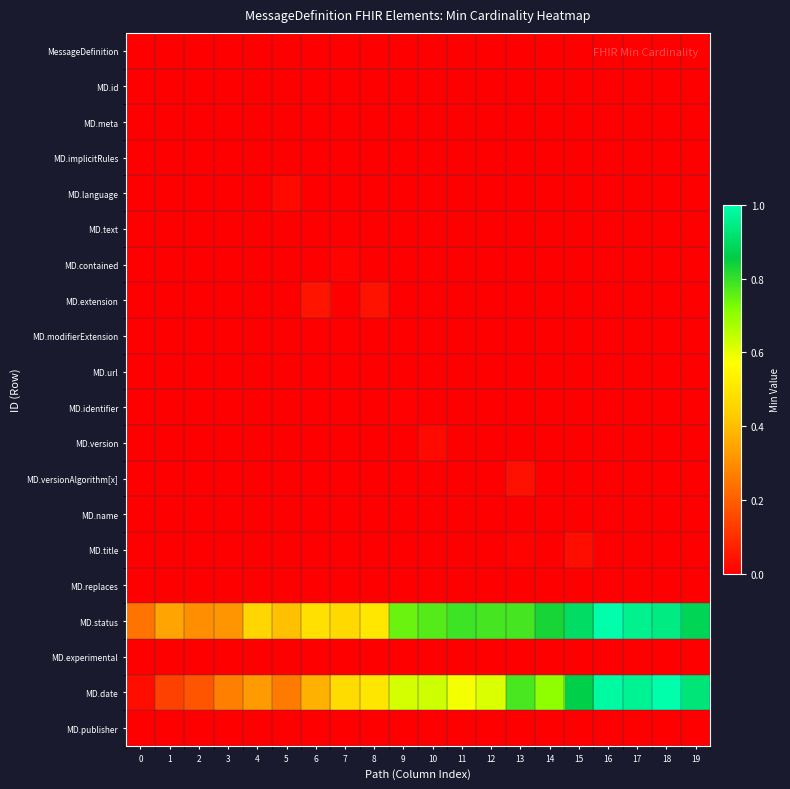

Reading right to left, transcribe all the data shown in this chart.

MessageDefinition: 19=0.0	18=0.0	17=0.0	16=0.0	15=0.0	14=0.0	13=0.0	12=0.0	11=0.0	10=0.0	9=0.0	8=0.0	7=0.0	6=0.0	5=0.0	4=0.0	3=0.0	2=0.0	1=0.0	0=0.0
MD.id: 19=0.0	18=0.0	17=0.0	16=0.0	15=0.0	14=0.0	13=0.0	12=0.0	11=0.0	10=0.0	9=0.0	8=0.0	7=0.0	6=0.0	5=0.0	4=0.0	3=0.0	2=0.0	1=0.0	0=0.0
MD.meta: 19=0.0	18=0.0	17=0.0	16=0.0	15=0.0	14=0.0	13=0.0	12=0.0	11=0.0	10=0.0	9=0.0	8=0.0	7=0.0	6=0.0	5=0.0	4=0.0	3=0.0	2=0.0	1=0.0	0=0.0
MD.implicitRules: 19=0.0	18=0.0	17=0.0	16=0.0	15=0.0	14=0.0	13=0.0	12=0.0	11=0.0	10=0.0	9=0.0	8=0.0	7=0.0	6=0.0	5=0.0	4=0.0	3=0.0	2=0.0	1=0.0	0=0.0
MD.language: 19=0.0	18=0.0	17=0.0	16=0.0	15=0.0	14=0.0	13=0.0	12=0.0	11=0.0	10=0.0	9=0.0	8=0.0	7=0.0	6=0.0	5=0.0	4=0.0	3=0.0	2=0.0	1=0.0	0=0.0
MD.text: 19=0.0	18=0.0	17=0.0	16=0.0	15=0.0	14=0.0	13=0.0	12=0.0	11=0.0	10=0.0	9=0.0	8=0.0	7=0.0	6=0.0	5=0.0	4=0.0	3=0.0	2=0.0	1=0.0	0=0.0
MD.contained: 19=0.0	18=0.0	17=0.0	16=0.0	15=0.0	14=0.0	13=0.0	12=0.0	11=0.0	10=0.0	9=0.0	8=0.0	7=0.0	6=0.0	5=0.0	4=0.0	3=0.0	2=0.0	1=0.0	0=0.0
MD.extension: 19=0.0	18=0.0	17=0.0	16=0.0	15=0.0	14=0.0	13=0.0	12=0.0	11=0.0	10=0.0	9=0.0	8=0.0	7=0.0	6=0.0	5=0.0	4=0.0	3=0.0	2=0.0	1=0.0	0=0.0
MD.modifierExtension: 19=0.0	18=0.0	17=0.0	16=0.0	15=0.0	14=0.0	13=0.0	12=0.0	11=0.0	10=0.0	9=0.0	8=0.0	7=0.0	6=0.0	5=0.0	4=0.0	3=0.0	2=0.0	1=0.0	0=0.0
MD.url: 19=0.0	18=0.0	17=0.0	16=0.0	15=0.0	14=0.0	13=0.0	12=0.0	11=0.0	10=0.0	9=0.0	8=0.0	7=0.0	6=0.0	5=0.0	4=0.0	3=0.0	2=0.0	1=0.0	0=0.0
MD.identifier: 19=0.0	18=0.0	17=0.0	16=0.0	15=0.0	14=0.0	13=0.0	12=0.0	11=0.0	10=0.0	9=0.0	8=0.0	7=0.0	6=0.0	5=0.0	4=0.0	3=0.0	2=0.0	1=0.0	0=0.0
MD.version: 19=0.0	18=0.0	17=0.0	16=0.0	15=0.0	14=0.0	13=0.0	12=0.0	11=0.0	10=0.0	9=0.0	8=0.0	7=0.0	6=0.0	5=0.0	4=0.0	3=0.0	2=0.0	1=0.0	0=0.0
MD.versionAlgorithm[x]: 19=0.0	18=0.0	17=0.0	16=0.0	15=0.0	14=0.0	13=0.0	12=0.0	11=0.0	10=0.0	9=0.0	8=0.0	7=0.0	6=0.0	5=0.0	4=0.0	3=0.0	2=0.0	1=0.0	0=0.0
MD.name: 19=0.0	18=0.0	17=0.0	16=0.0	15=0.0	14=0.0	13=0.0	12=0.0	11=0.0	10=0.0	9=0.0	8=0.0	7=0.0	6=0.0	5=0.0	4=0.0	3=0.0	2=0.0	1=0.0	0=0.0
MD.title: 19=0.0	18=0.0	17=0.0	16=0.0	15=0.0	14=0.0	13=0.0	12=0.0	11=0.0	10=0.0	9=0.0	8=0.0	7=0.0	6=0.0	5=0.0	4=0.0	3=0.0	2=0.0	1=0.0	0=0.0
MD.replaces: 19=0.0	18=0.0	17=0.0	16=0.0	15=0.0	14=0.0	13=0.0	12=0.0	11=0.0	10=0.0	9=0.0	8=0.0	7=0.0	6=0.0	5=0.0	4=0.0	3=0.0	2=0.0	1=0.0	0=0.0
MD.status: 19=0.9	18=0.9	17=1.0	16=1.0	15=0.9	14=0.8	13=0.8	12=0.8	11=0.8	10=0.8	9=0.7	8=0.5	7=0.5	6=0.5	5=0.4	4=0.5	3=0.3	2=0.3	1=0.3	0=0.2
MD.experimental: 19=0.0	18=0.0	17=0.0	16=0.0	15=0.0	14=0.0	13=0.0	12=0.0	11=0.0	10=0.0	9=0.0	8=0.0	7=0.0	6=0.0	5=0.0	4=0.0	3=0.0	2=0.0	1=0.0	0=0.0
MD.date: 19=0.9	18=1.0	17=1.0	16=1.0	15=0.9	14=0.7	13=0.8	12=0.6	11=0.6	10=0.6	9=0.6	8=0.5	7=0.5	6=0.4	5=0.3	4=0.3	3=0.3	2=0.2	1=0.1	0=0.0
MD.publisher: 19=0.0	18=0.0	17=0.0	16=0.0	15=0.0	14=0.0	13=0.0	12=0.0	11=0.0	10=0.0	9=0.0	8=0.0	7=0.0	6=0.0	5=0.0	4=0.0	3=0.0	2=0.0	1=0.0	0=0.0